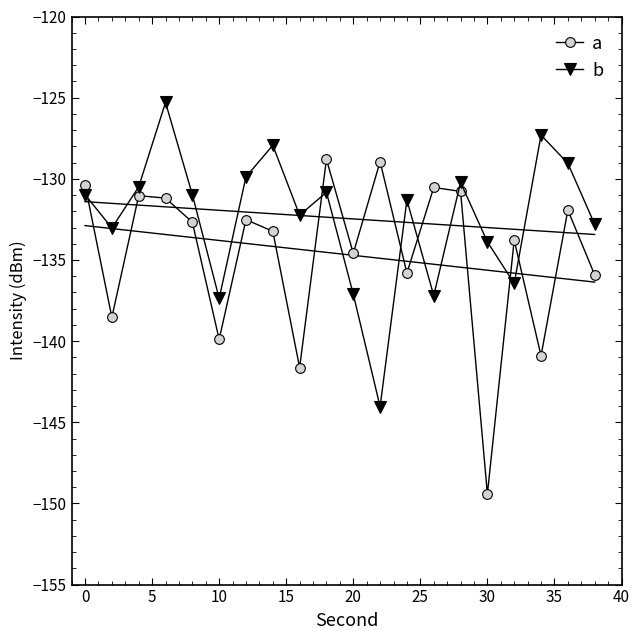

How many interior local peaks does the a series have?

7